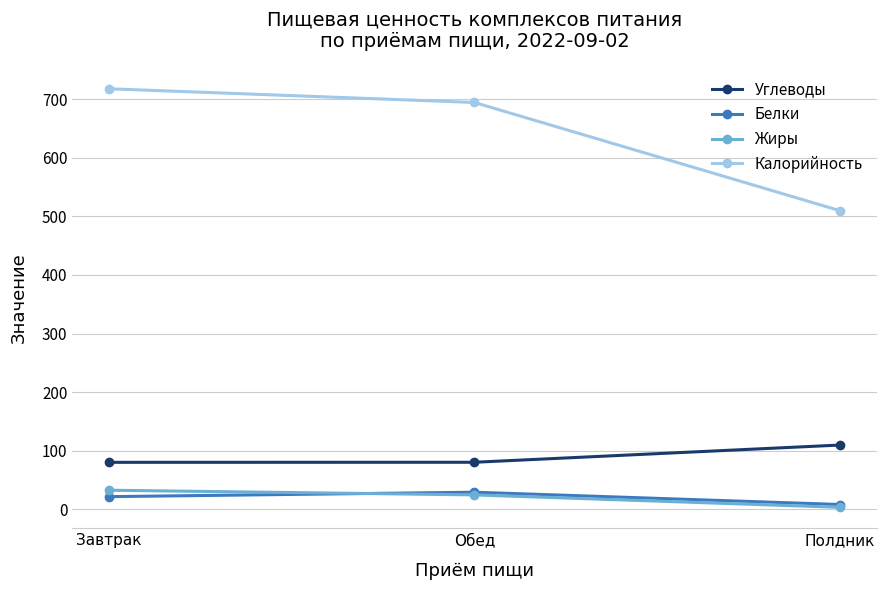

How many data points in Белки are above 21?

2